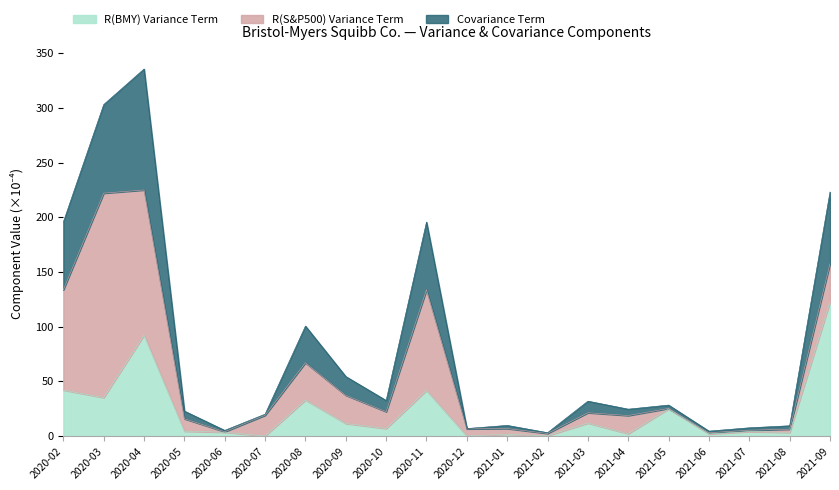

What is the highest value of the R(BMY) Variance Term series?

122.6